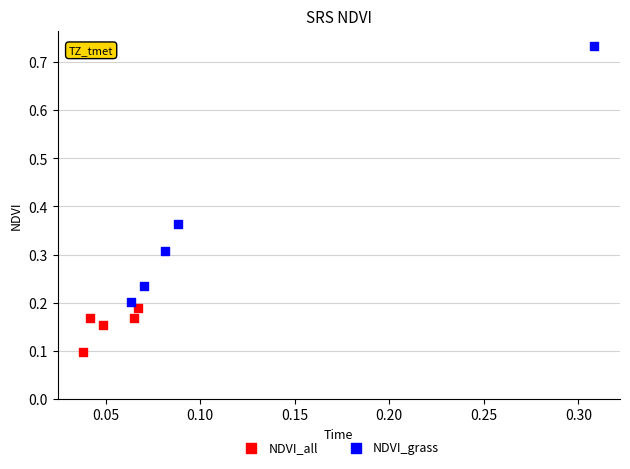

Which series reaches the maximum Y coordinate?

NDVI_grass